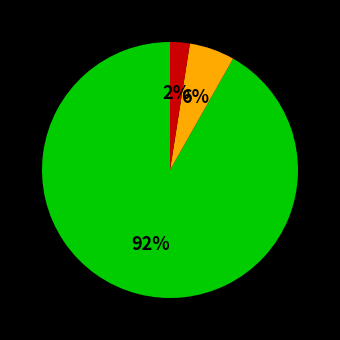

To the nearest percent, what is the average slice percentage?

33%